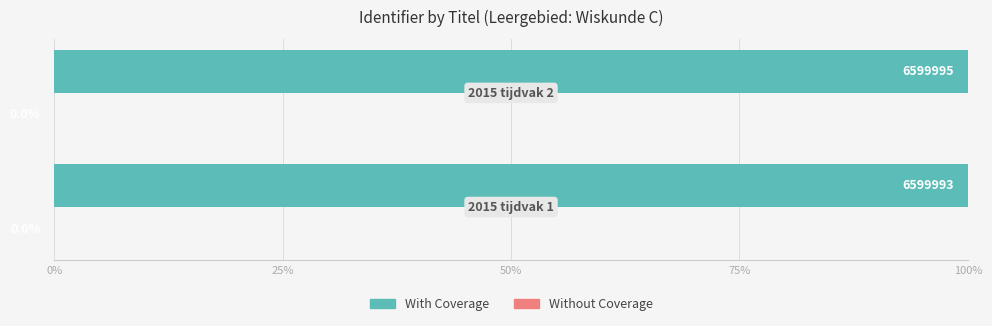

What is the greatest value displayed?

100.0